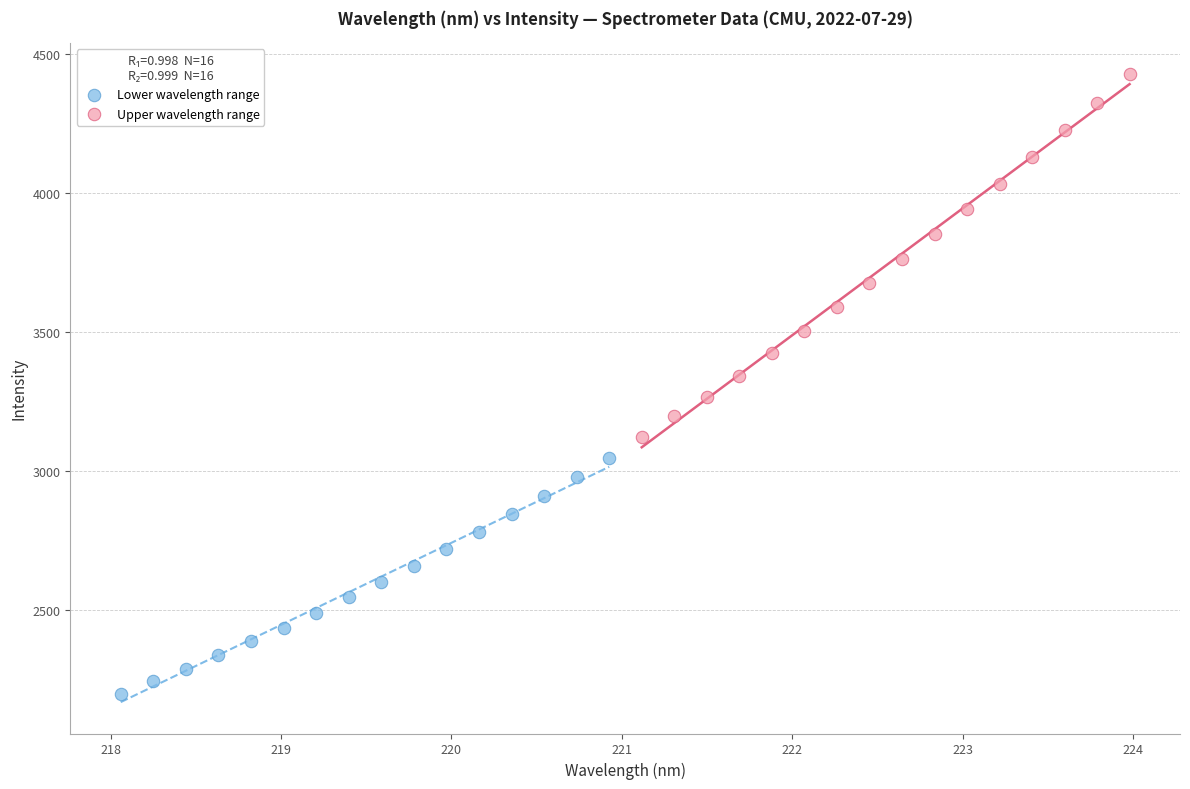

Which series contains the lowest Y value?

Lower wavelength range